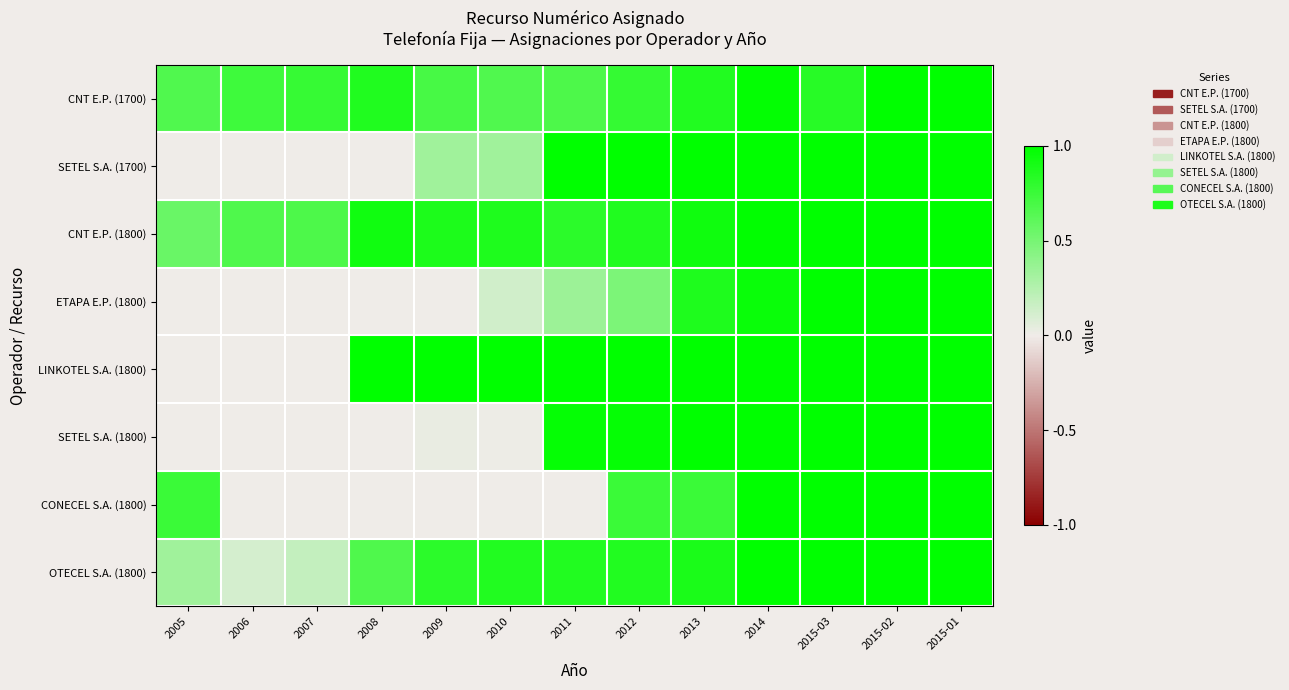

Reading right to left, what are all the values shown in this chart?

CNT E.P. (1700): 2015-01=1.0	2015-02=1.0	2015-03=0.8	2014=1.0	2013=0.9	2012=0.8	2011=0.7	2010=0.7	2009=0.7	2008=0.9	2007=0.8	2006=0.7	2005=0.7
SETEL S.A. (1700): 2015-01=1.0	2015-02=1.0	2015-03=1.0	2014=1.0	2013=1.0	2012=1.0	2011=1.0	2010=0.3	2009=0.3	2008=0.0	2007=0.0	2006=0.0	2005=0.0
CNT E.P. (1800): 2015-01=1.0	2015-02=1.0	2015-03=1.0	2014=1.0	2013=0.9	2012=0.9	2011=0.8	2010=0.9	2009=0.9	2008=0.9	2007=0.7	2006=0.7	2005=0.6
ETAPA E.P. (1800): 2015-01=1.0	2015-02=1.0	2015-03=1.0	2014=1.0	2013=0.9	2012=0.5	2011=0.3	2010=0.1	2009=0.0	2008=0.0	2007=0.0	2006=0.0	2005=0.0
LINKOTEL S.A. (1800): 2015-01=1.0	2015-02=1.0	2015-03=1.0	2014=1.0	2013=1.0	2012=1.0	2011=1.0	2010=1.0	2009=1.0	2008=1.0	2007=0.0	2006=0.0	2005=0.0
SETEL S.A. (1800): 2015-01=1.0	2015-02=1.0	2015-03=1.0	2014=1.0	2013=1.0	2012=1.0	2011=1.0	2010=0.0	2009=0.0	2008=0.0	2007=0.0	2006=0.0	2005=0.0
CONECEL S.A. (1800): 2015-01=1.0	2015-02=1.0	2015-03=1.0	2014=1.0	2013=0.8	2012=0.8	2011=0.0	2010=0.0	2009=0.0	2008=0.0	2007=0.0	2006=0.0	2005=0.8
OTECEL S.A. (1800): 2015-01=1.0	2015-02=1.0	2015-03=1.0	2014=1.0	2013=0.9	2012=0.9	2011=0.9	2010=0.9	2009=0.8	2008=0.7	2007=0.2	2006=0.1	2005=0.3